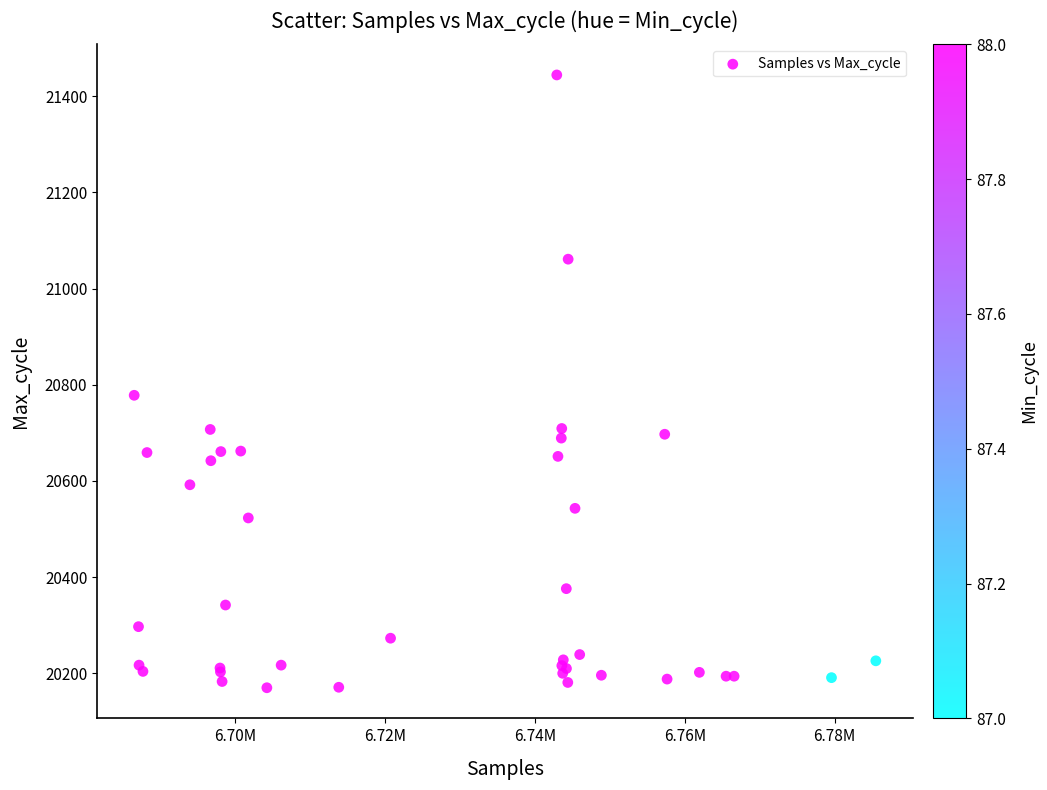

What Y value in the scatter plot is closest to 20807?

20778